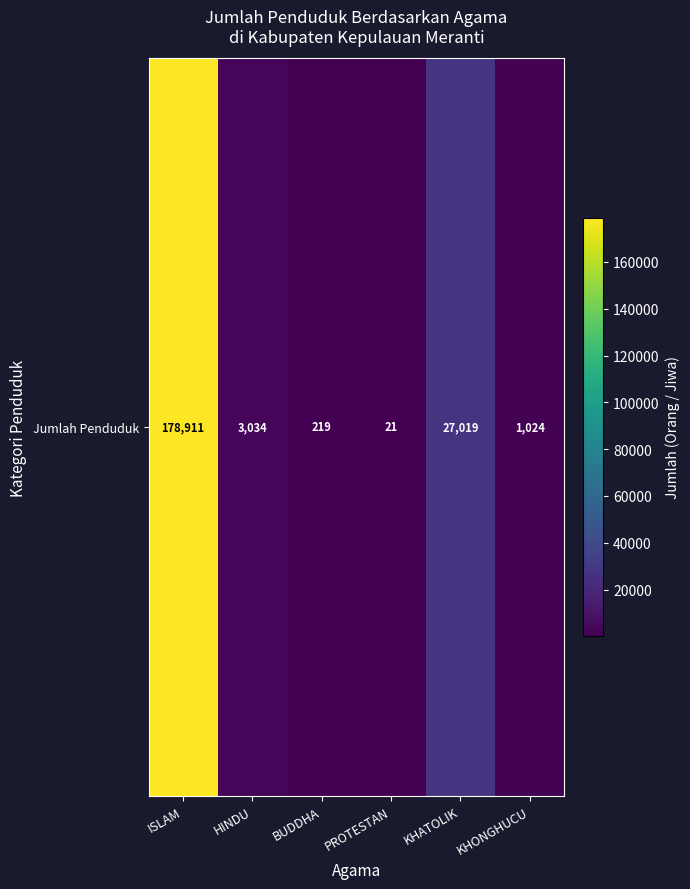

What is the approximate value at PROTESTAN, to the nearest 10?

20